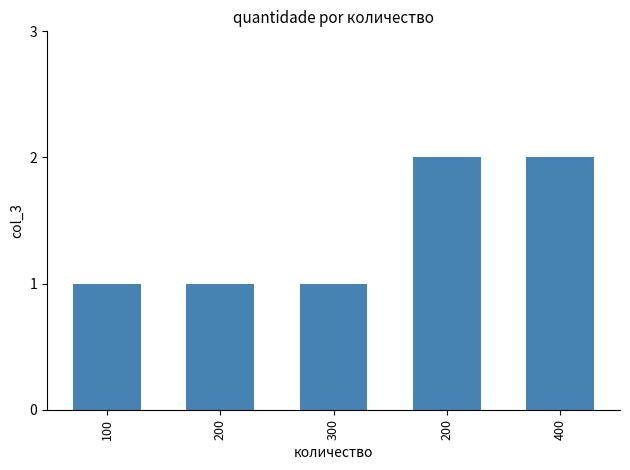

Approximately how many times larger is the value at 100 compared to 400?

0.5